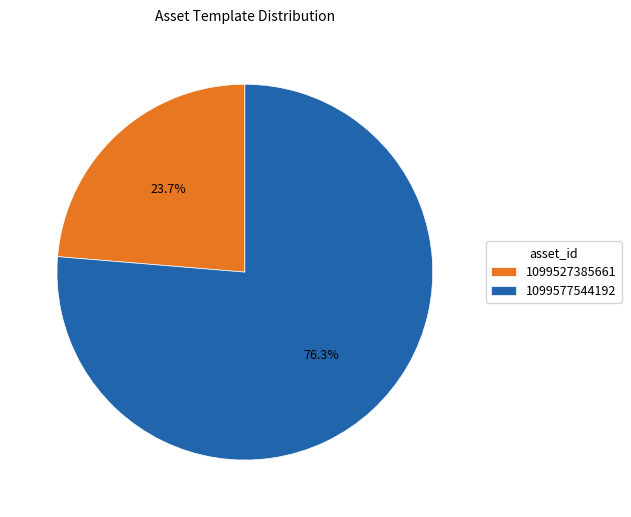

What percentage is the 1099527385661 slice, to the nearest percent?

24%